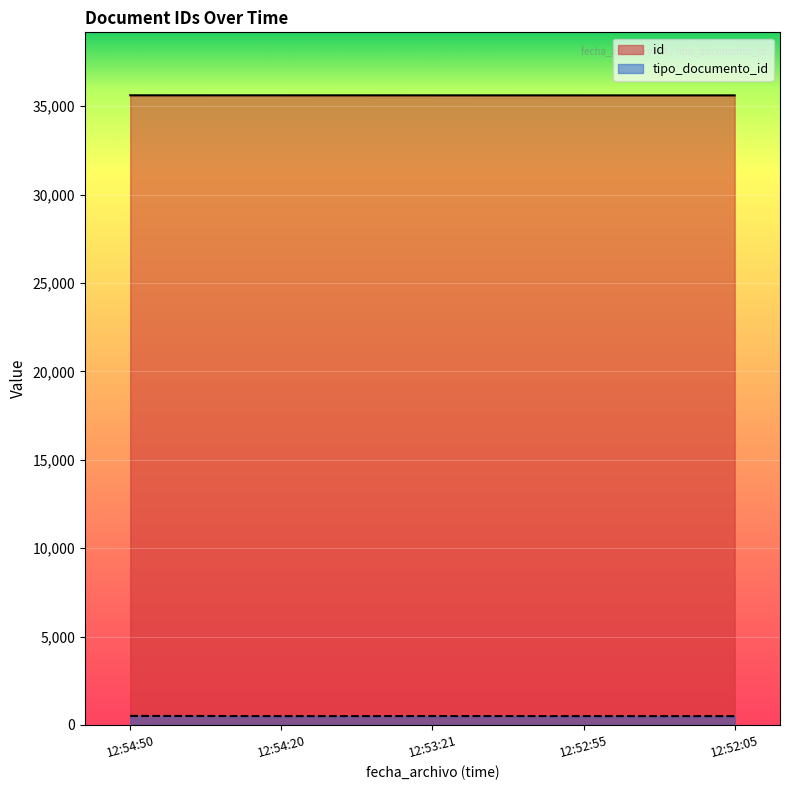

Reading left to right, what are all the values shown in this chart?

id: 35617	35616	35615	35614	35613
tipo_documento_id: 514	501	505	502	500